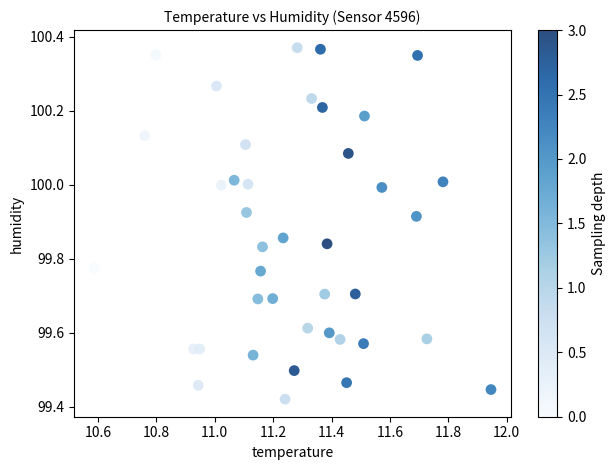

What is the range of X values (max minus min)?

1.4